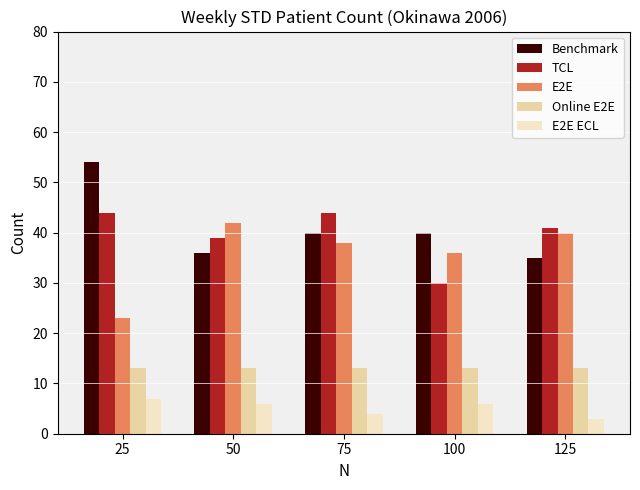

What are all the series names shown in the legend?

Benchmark, TCL, E2E, Online E2E, E2E ECL